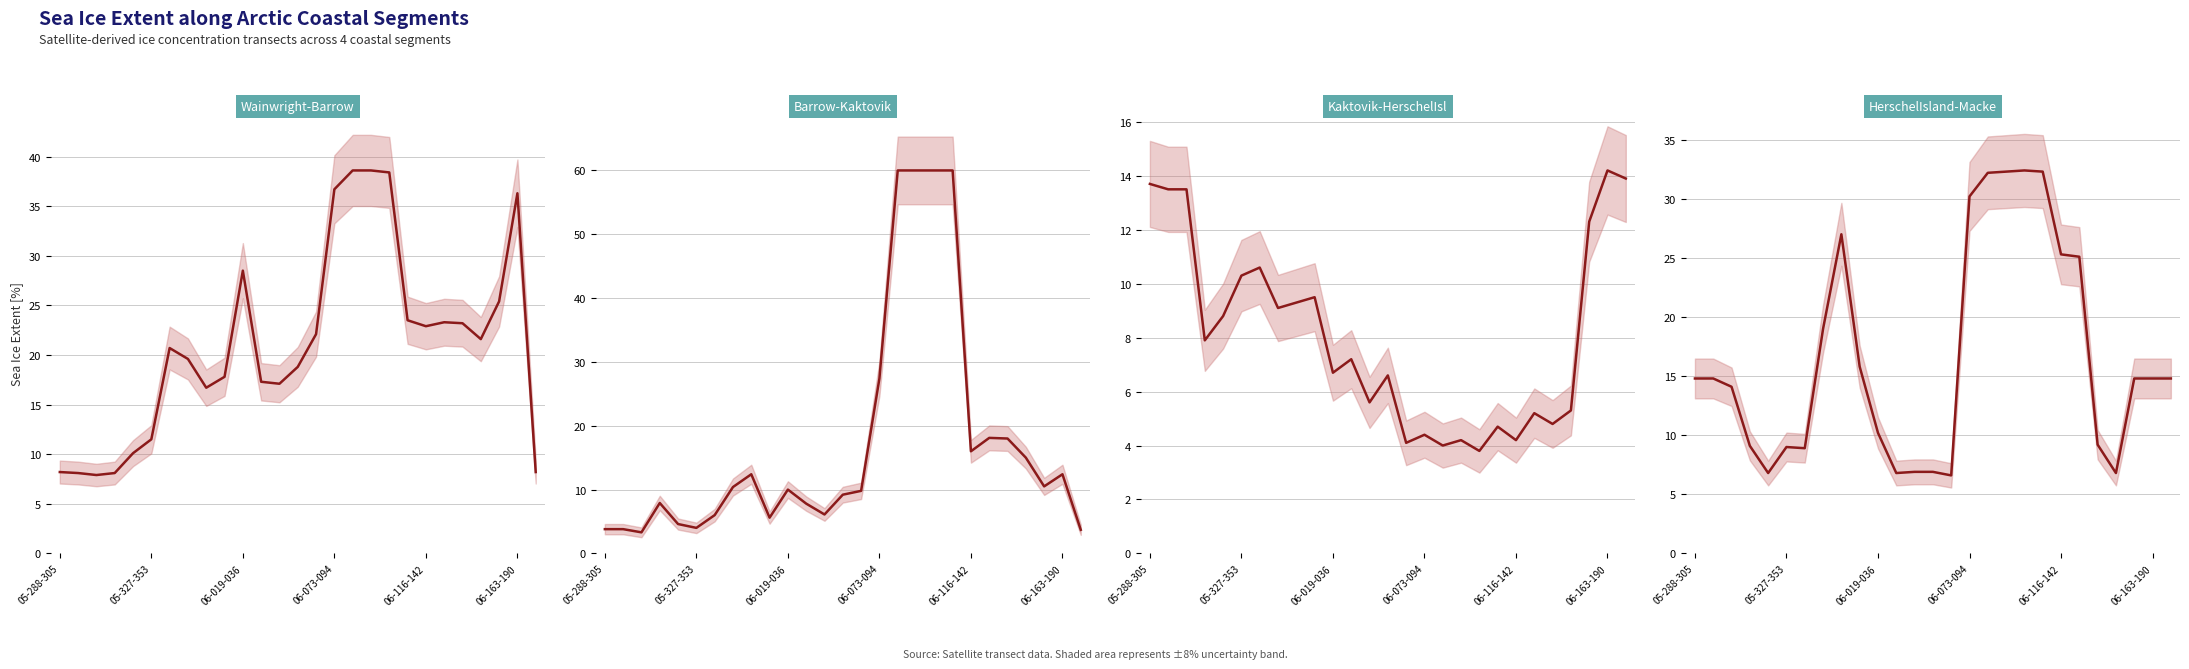

How many intersections are there between Barrow-Kaktovik and HerschelIsland-Macke?

8